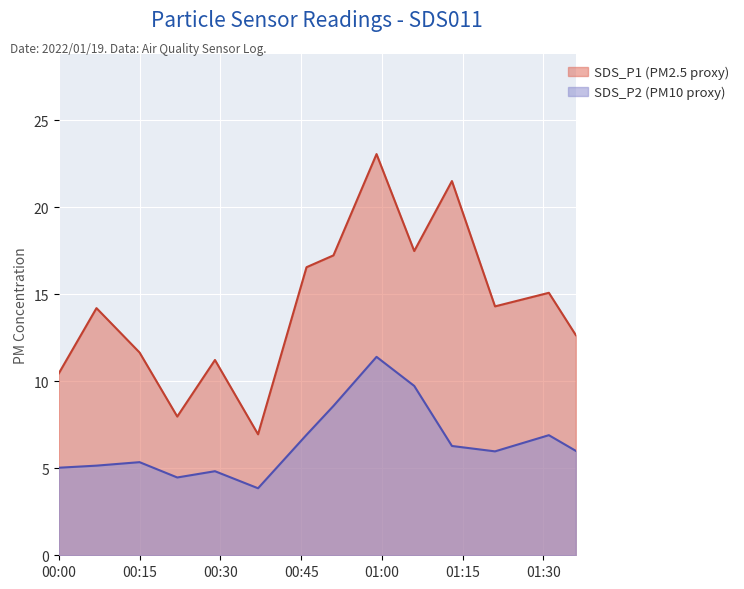

The value of SDS_P1 at 2022/01/19 00:45 is 16.6. True or false?

True